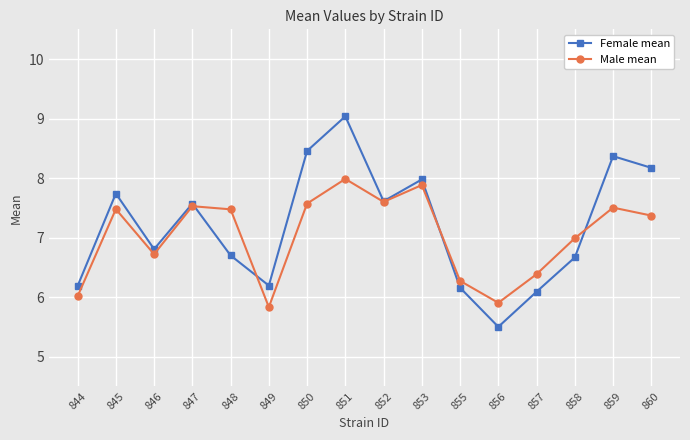

What is the minimum value shown in the chart?

5.5